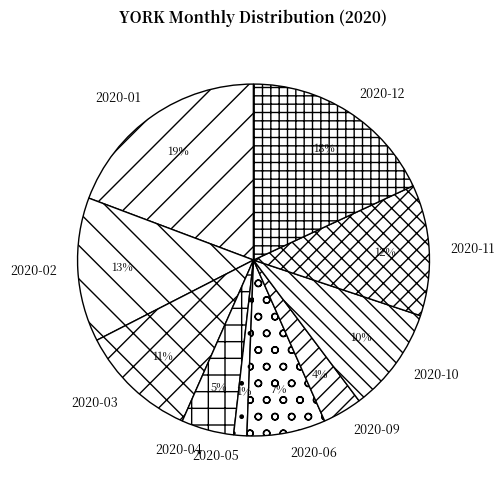

To the nearest percent, what is the difference between the largest and smallest slice percentages?

18%